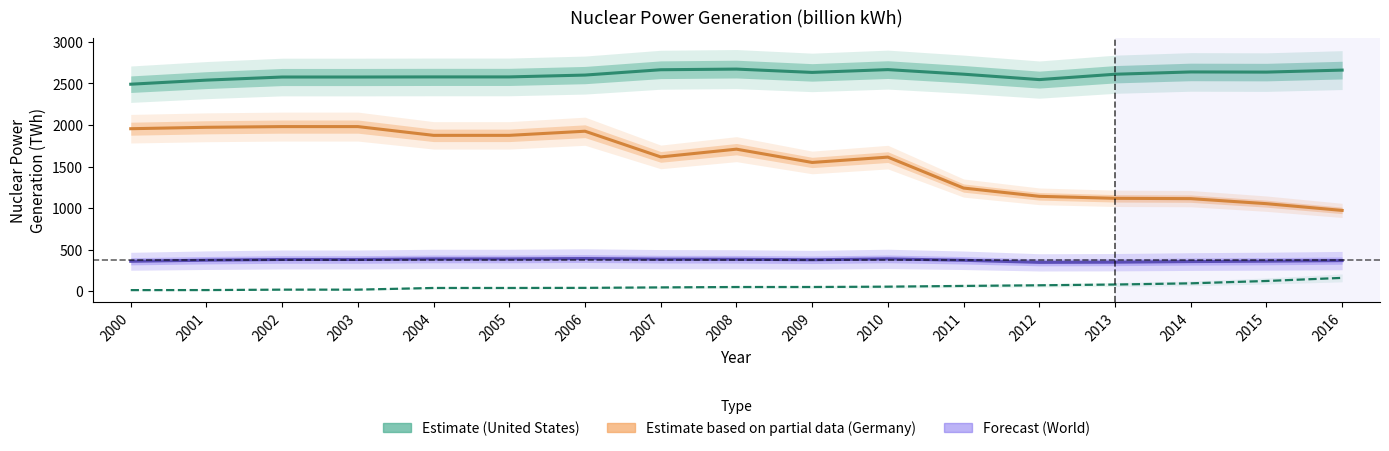

What is the sum of all Germany (Est. partial data) values?

26689.8